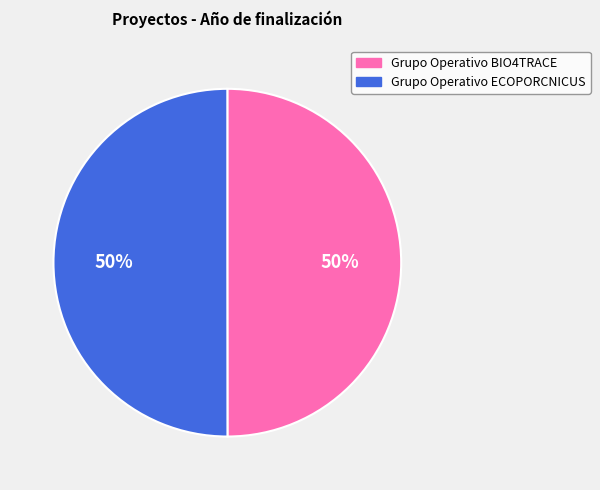

Combined, do Grupo Operativo ECOPORCNICUS and Grupo Operativo BIO4TRACE account for over 50%?

Yes